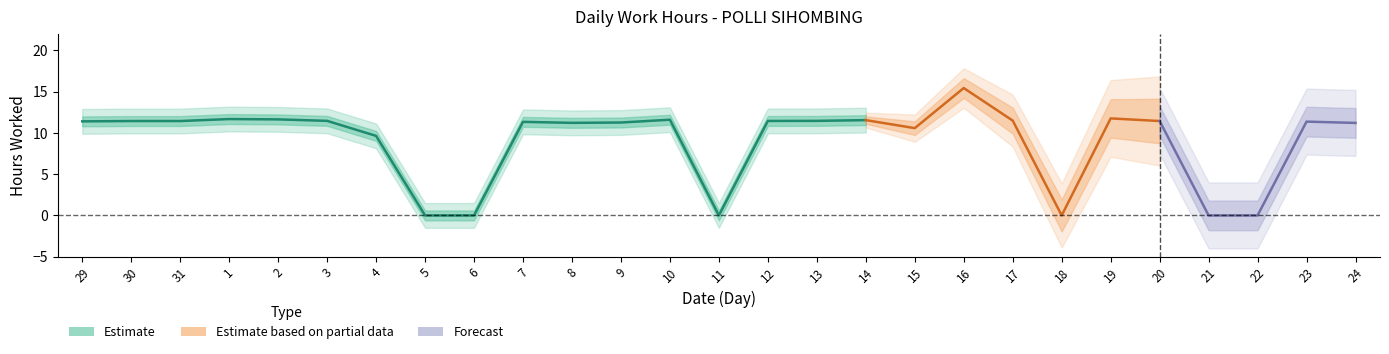

Reading right to left, what are all the values shown in this chart?

11.2	11.4	0.0	0.0	11.4	11.8	0.0	11.5	15.4	10.6	11.6	11.5	11.4	0.0	11.6	11.3	11.2	11.3	0.0	0.0	9.6	11.5	11.6	11.7	11.4	11.4	11.4